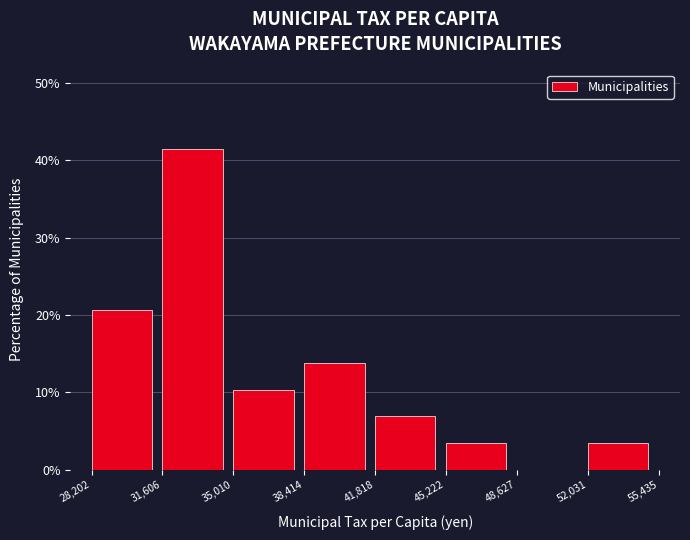

How tall is the bar that spans 41,818 to 45,222 on the x-axis? The values are not printed on the chart, so give them approximately, as read against the axis.

7